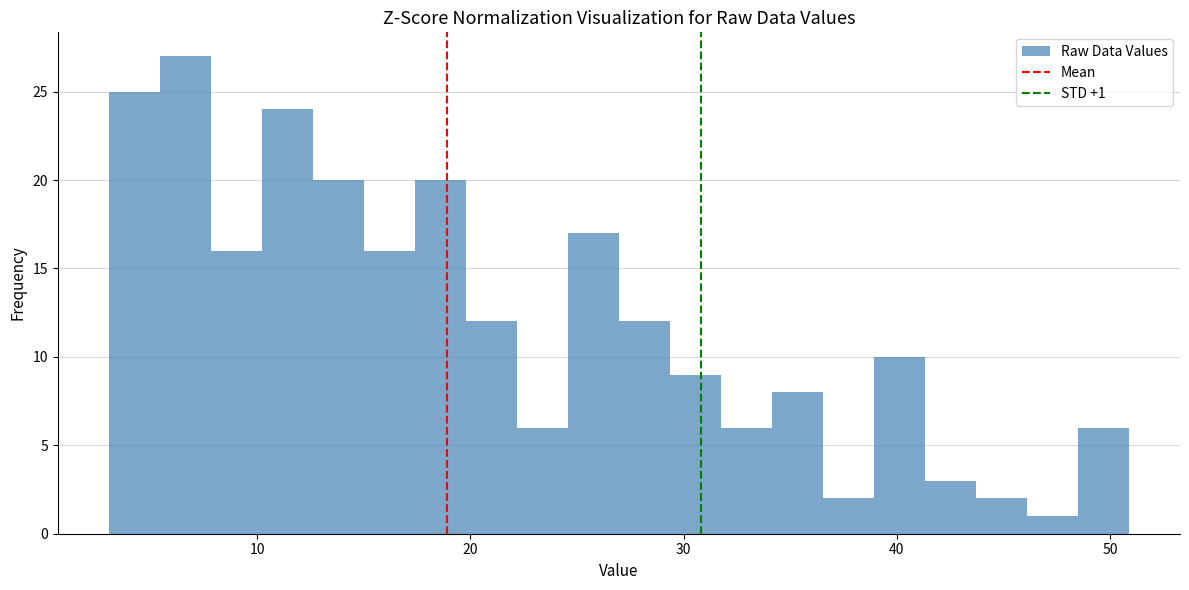

Around what value on the x-axis is the tallest bar? Give the approximate position of its centre, as read against the axis.

7